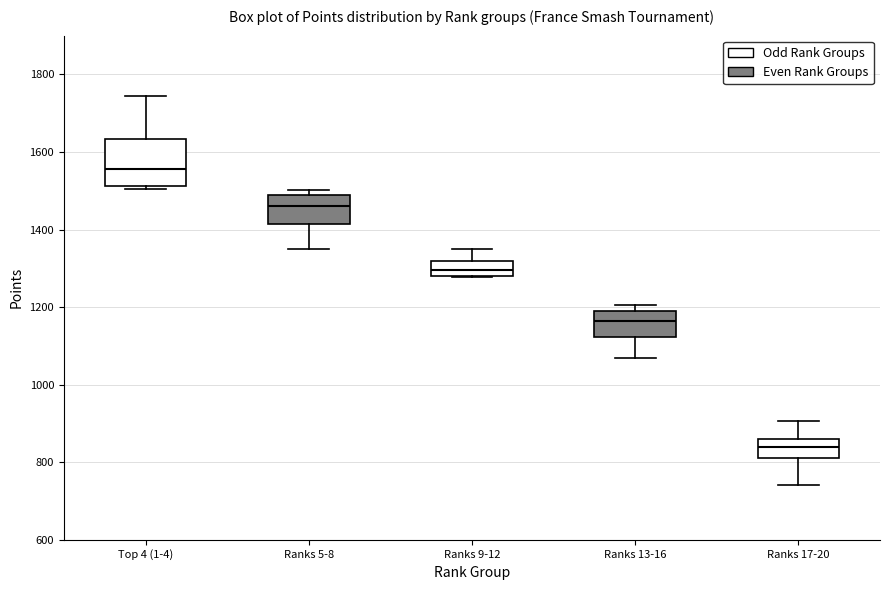

Reading left to right, transcribe this box plot: for each box, give where its median line is, the range the box spans, and where its two whiskers end, as read against the y-axis. The values are not printed on the chart, so give them approximately, as read against the axis.

Top 4 (1-4): median 1560, box 1520 to 1640, whiskers 1500 to 1740
Ranks 5-8: median 1460, box 1420 to 1500, whiskers 1360 to 1500 (just above the box's upper edge)
Ranks 9-12: median 1300, box 1280 to 1320, whiskers 1280 to 1360
Ranks 13-16: median 1160, box 1120 to 1200, whiskers 1080 to 1200 (just above the box's upper edge)
Ranks 17-20: median 840, box 820 to 860, whiskers 740 to 900